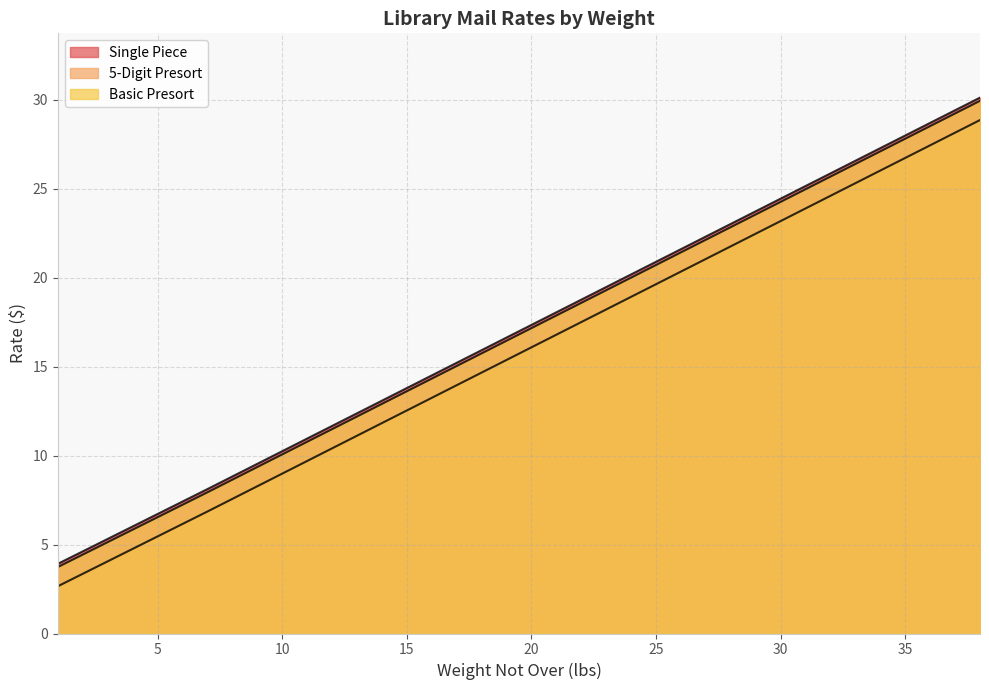

True or false: Single Piece and Basic Presort intersect in this chart.

False